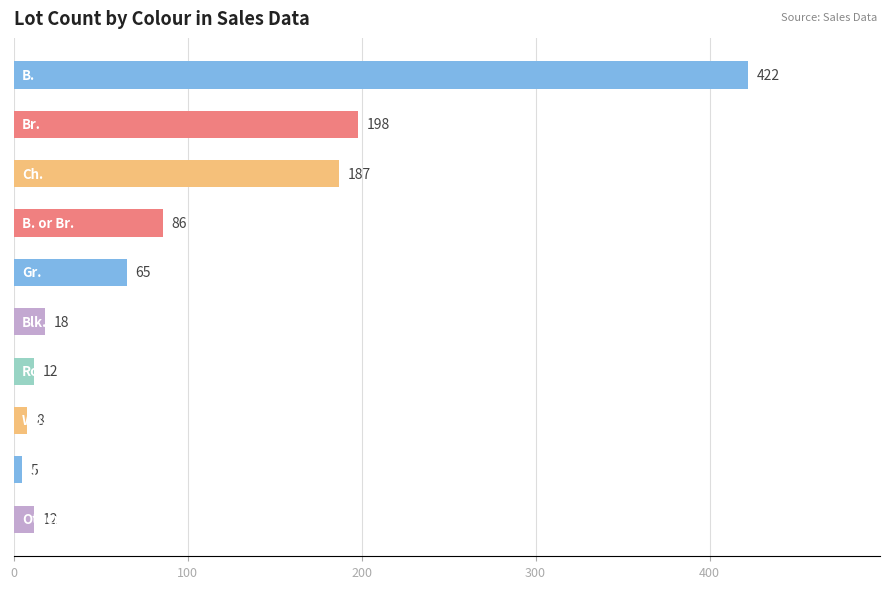

What is the value of the 9th bar from the top?

5